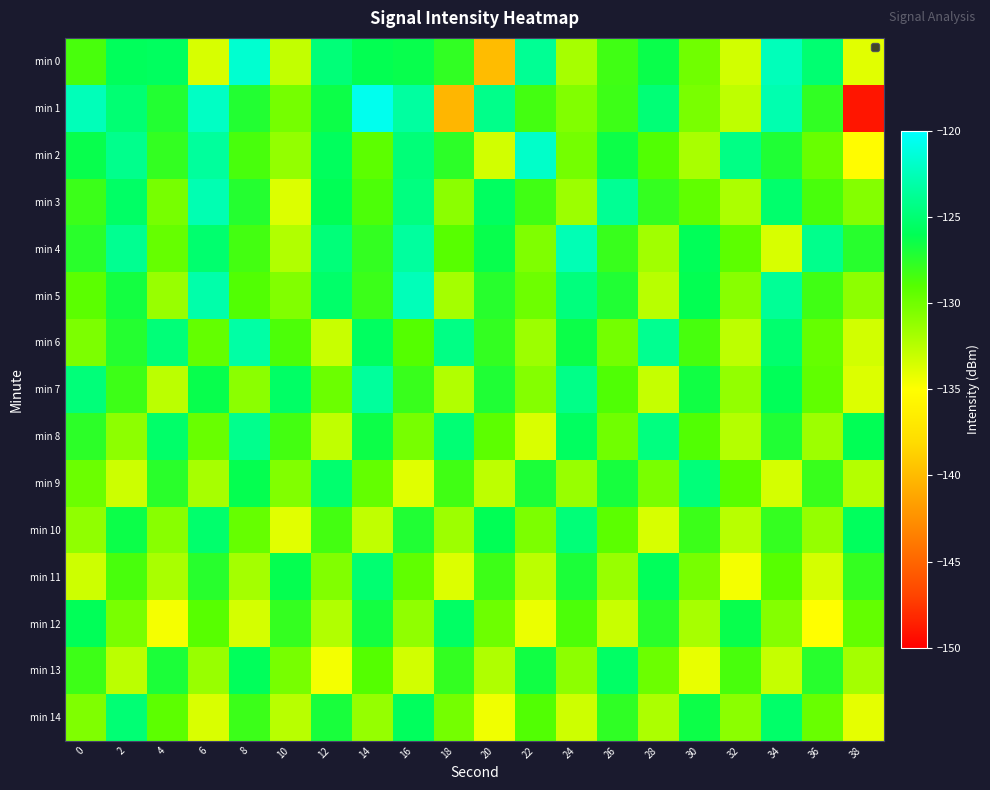

What is the spread (max minus min) of values at 24?

10.7